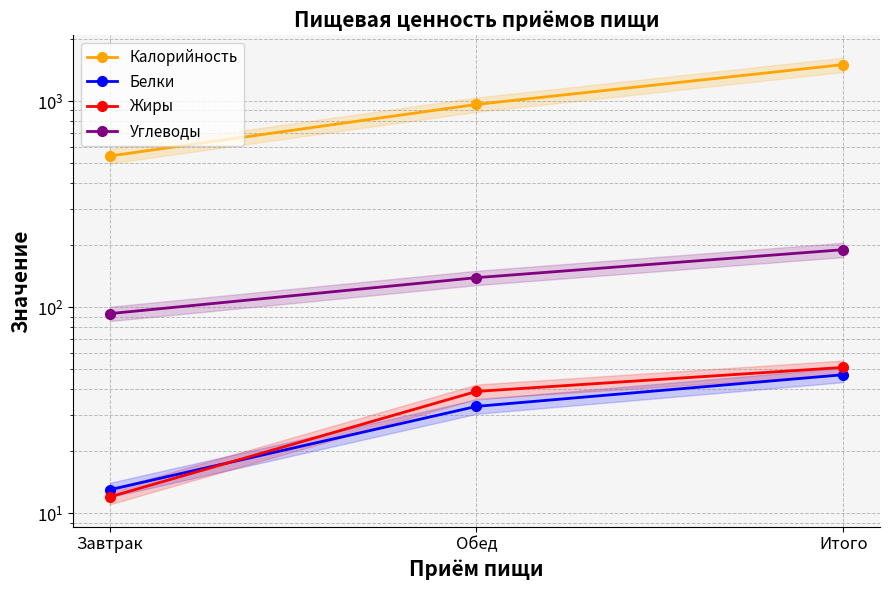

What is the total value across all series at Завтрак?

659